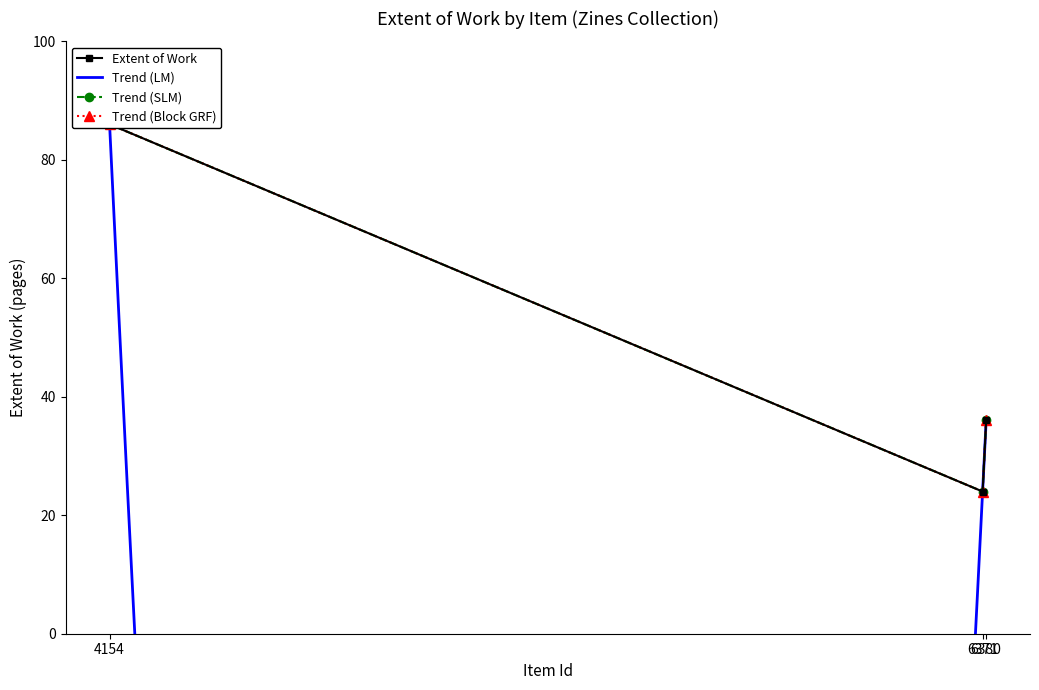

What is the difference between the maximum and second lowest values in the Extent of Work series?

50